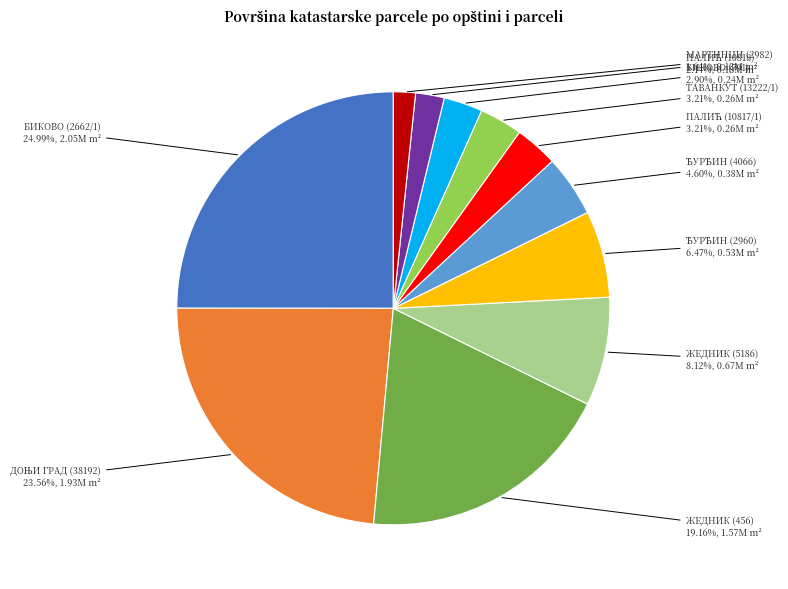

What is the largest slice in the pie chart?

БИКОВО (2662/1)